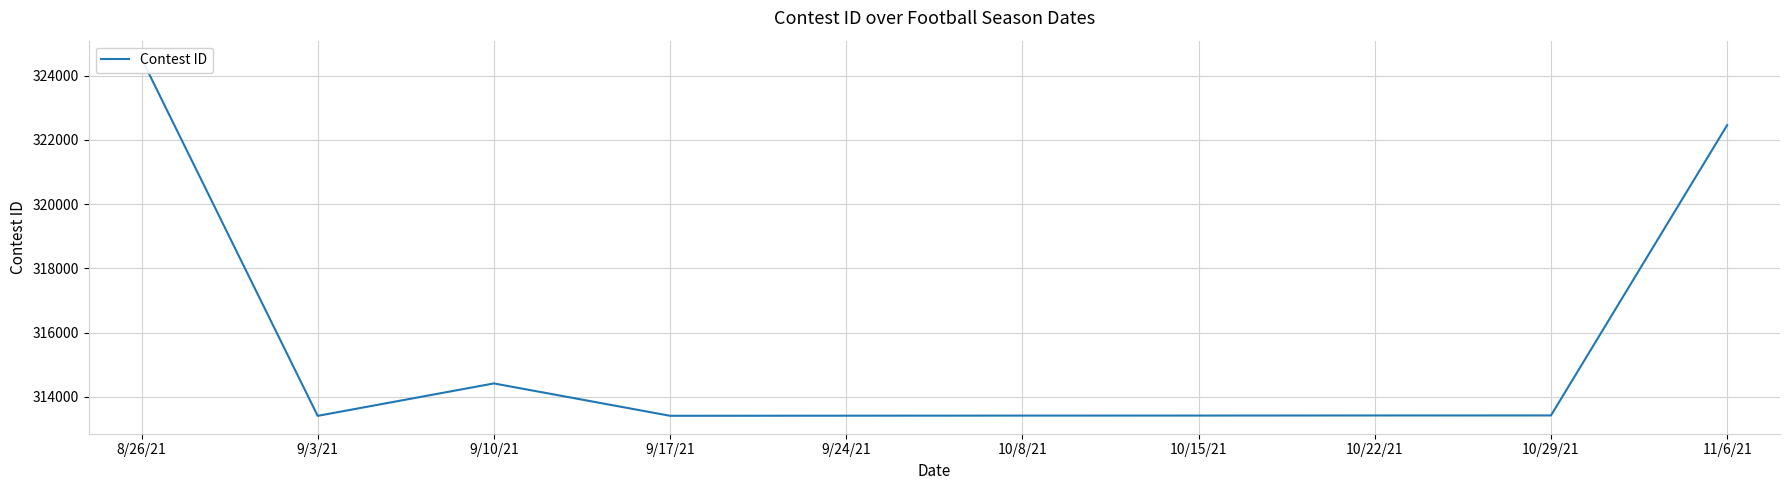

Where does the data first go above 313419?

8/26/21